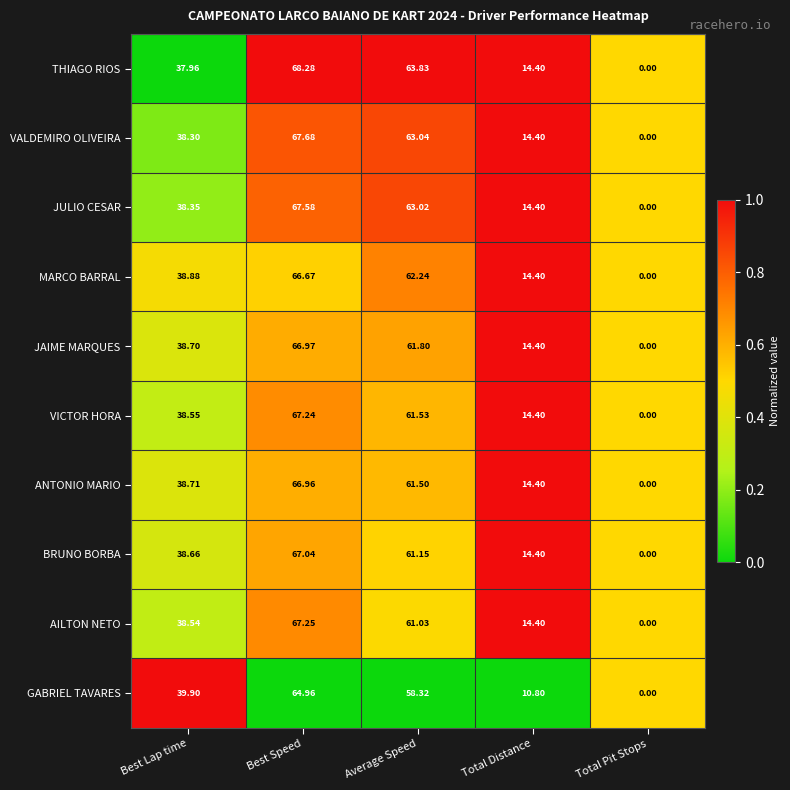

Rank the series by their maximum value, from lowest to highest.

GABRIEL TAVARES, MARCO BARRAL, ANTONIO MARIO, JAIME MARQUES, BRUNO BORBA, VICTOR HORA, AILTON NETO, JULIO CESAR, VALDEMIRO OLIVEIRA, THIAGO RIOS